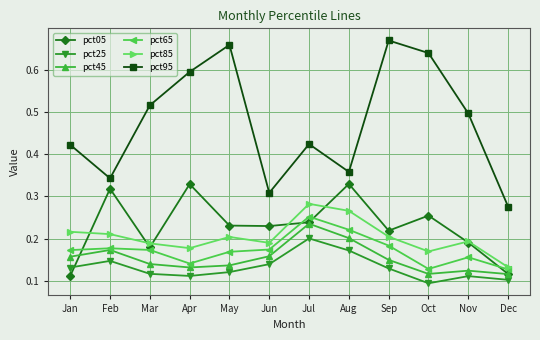

Is it true that pct45 equals 0.3 at Aug?

False